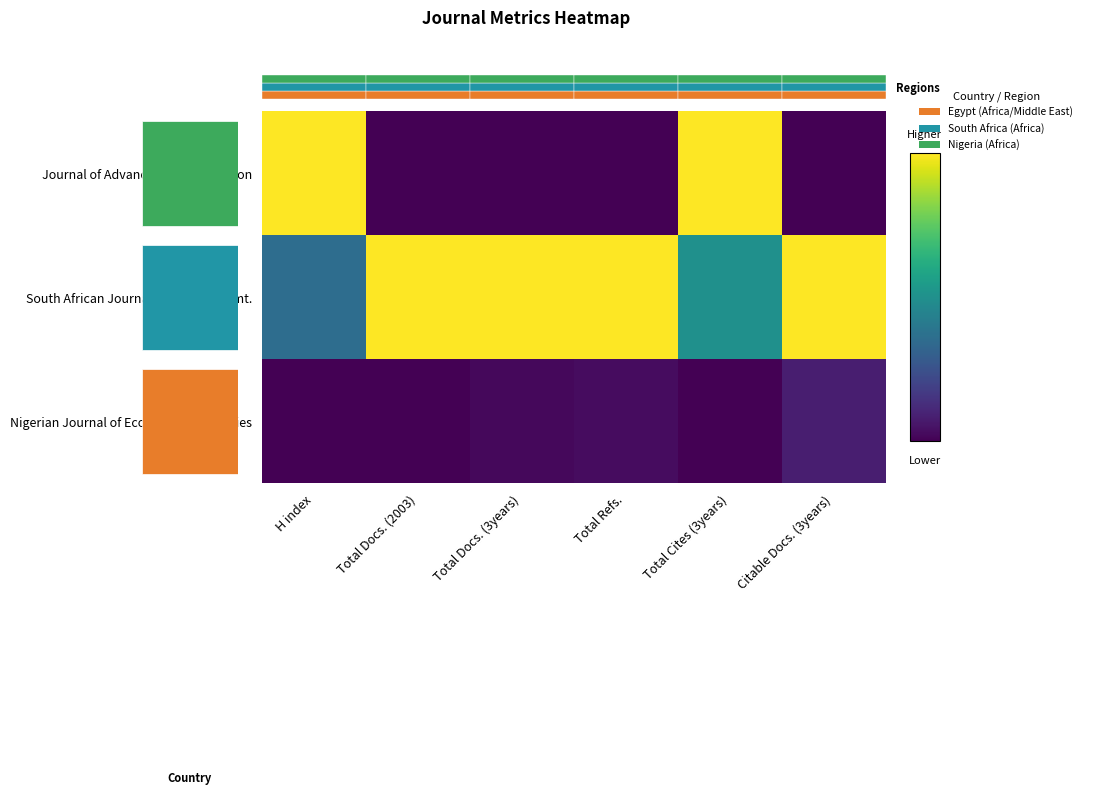

How many categories are shown in the chart?

6